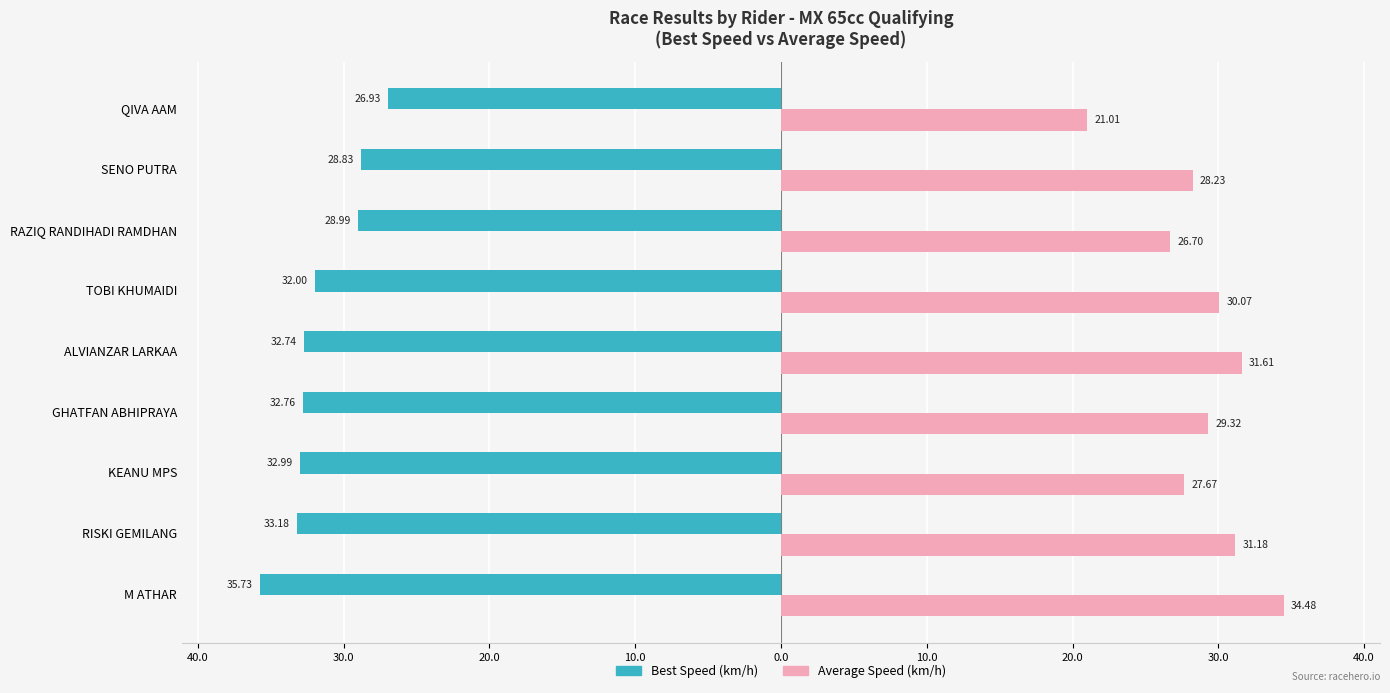

Reading left to right, what are all the values shown in this chart?

Best Speed: -35.7	-33.2	-33.0	-32.8	-32.7	-32.0	-29.0	-28.8	-26.9
Average Speed: 34.5	31.2	27.7	29.3	31.6	30.1	26.7	28.2	21.0